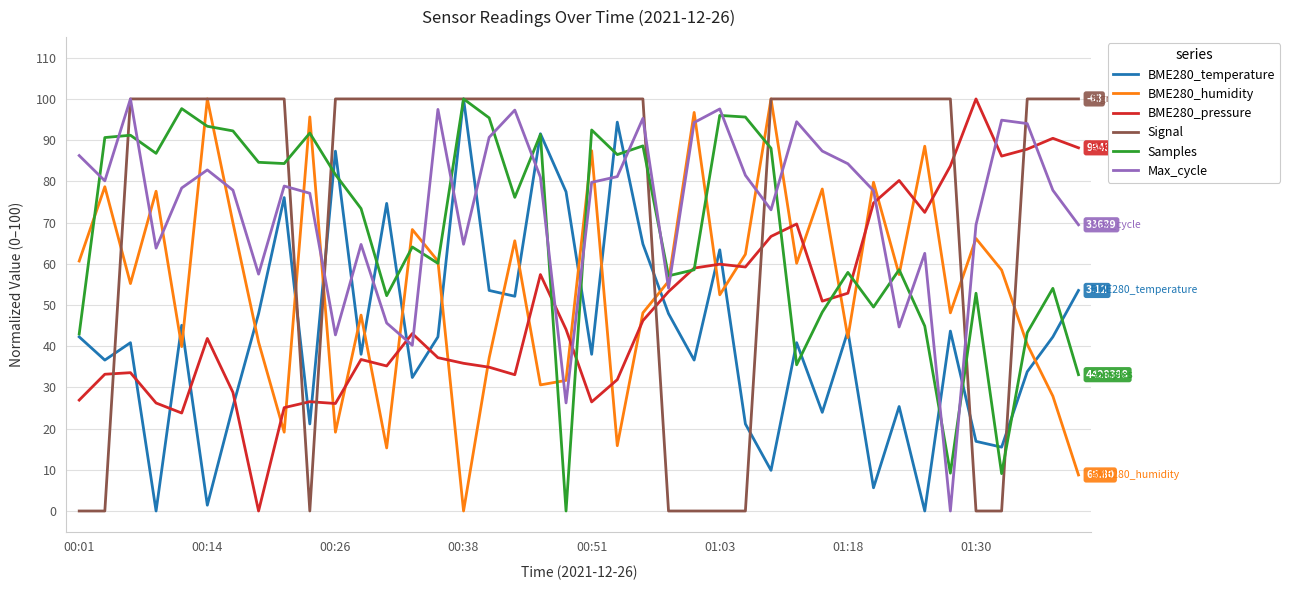

How many intersections are there between Max_cycle and Samples?

18